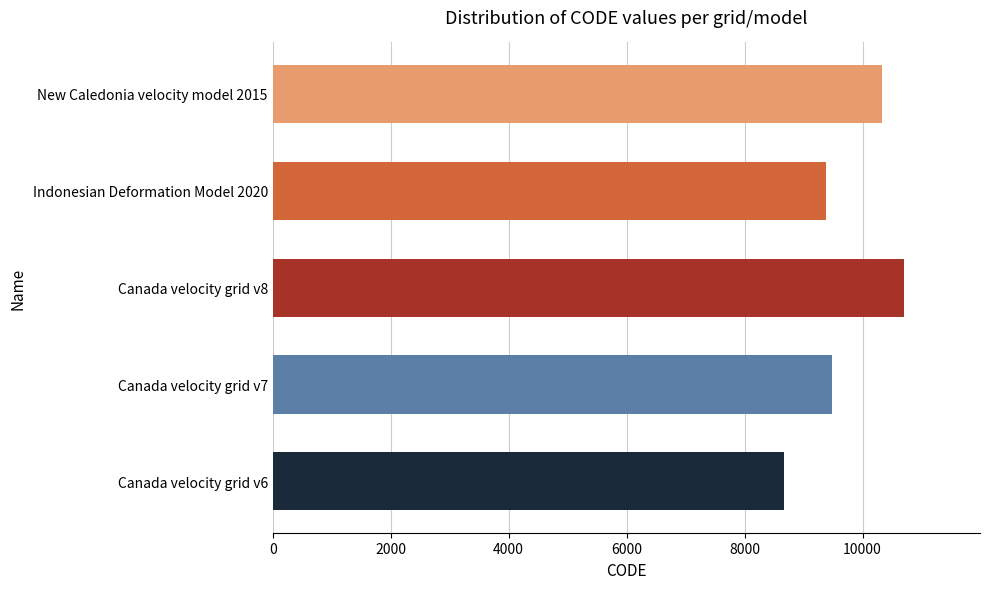

What is the maximum value shown in the chart?

10707